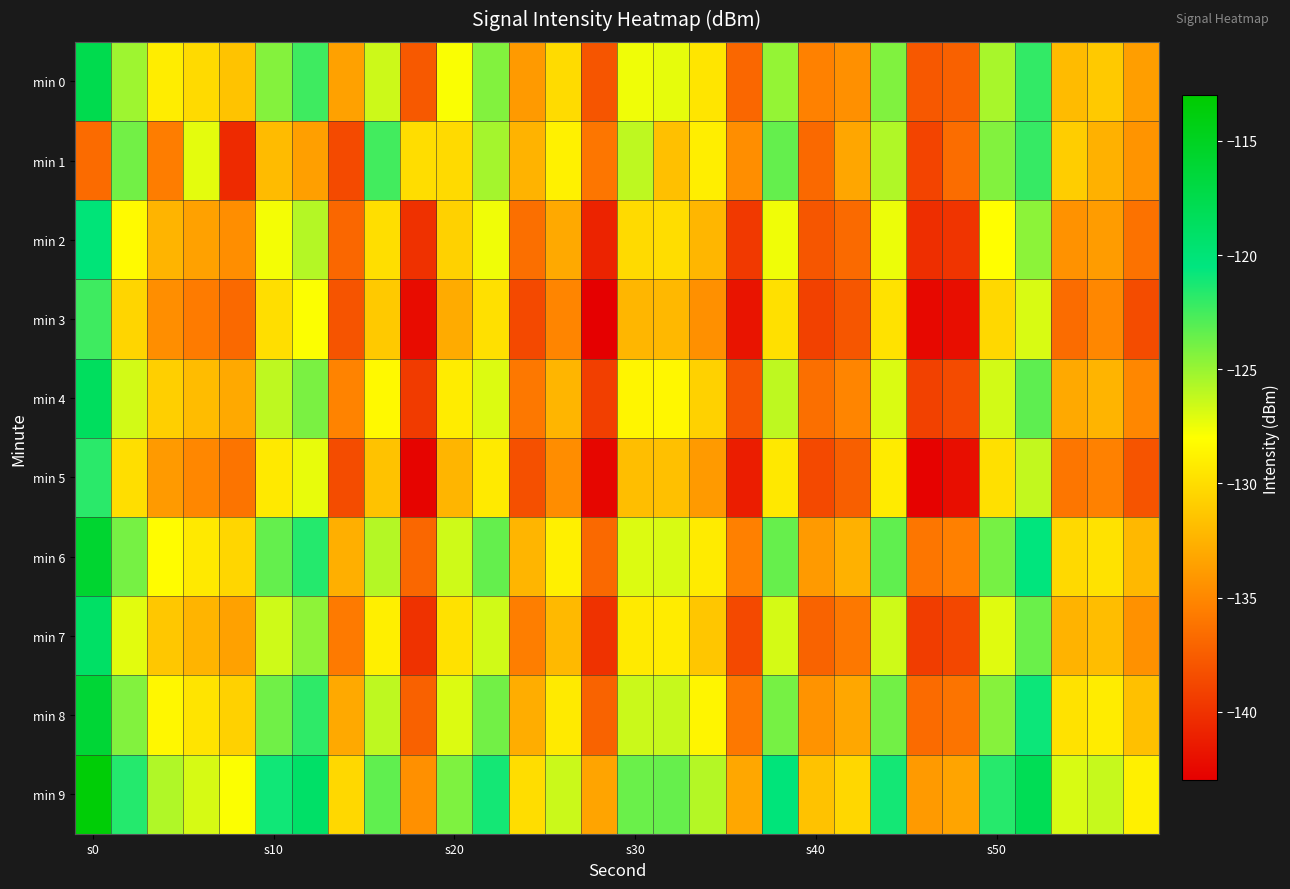

What is the minimum value shown in the chart?

-143.0